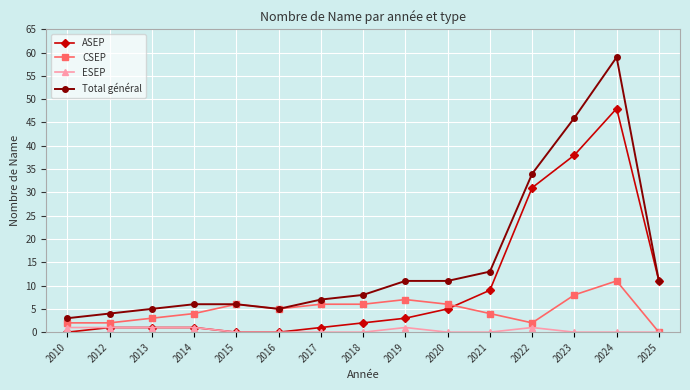

What is the approximate value of CSEP at 2021?

4